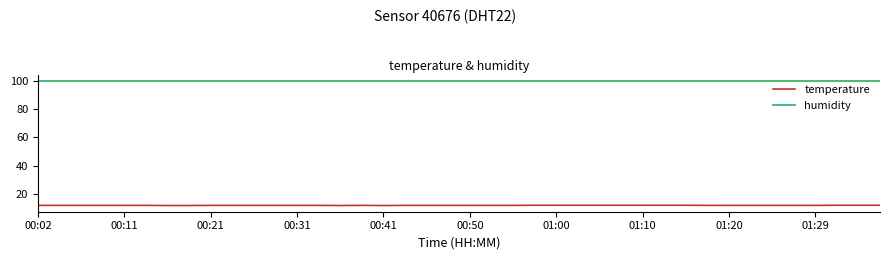

List the series in order of their peak value, lowest first.

temperature, humidity